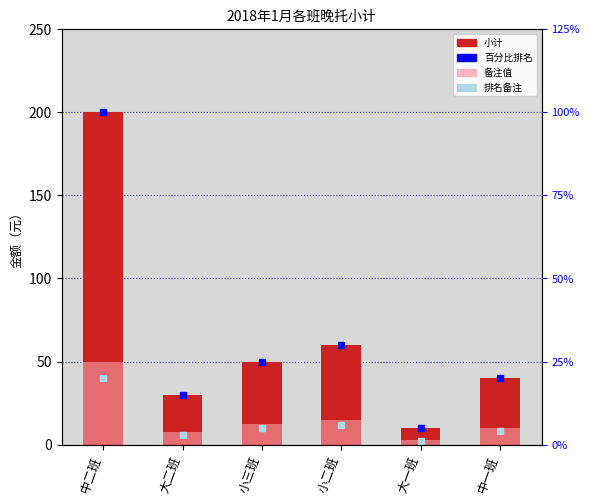

Read the 备注值 value at 小二班.

15.0